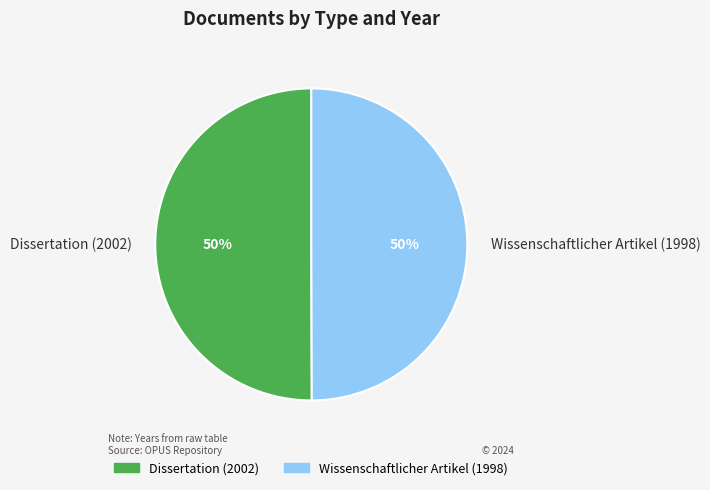

How many slices are in this pie chart?

2